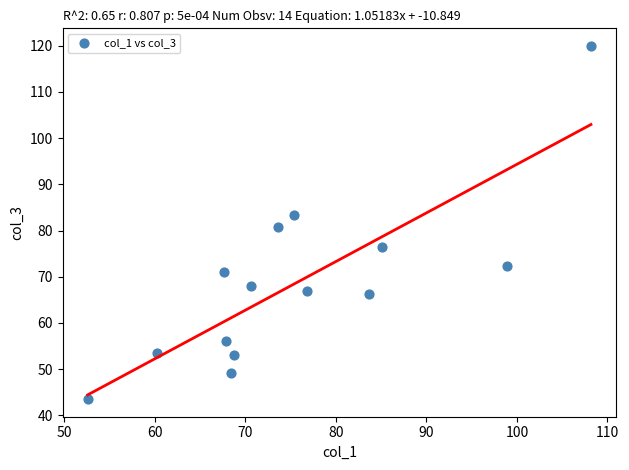

What is the range of Y values (max minus min)?

76.4